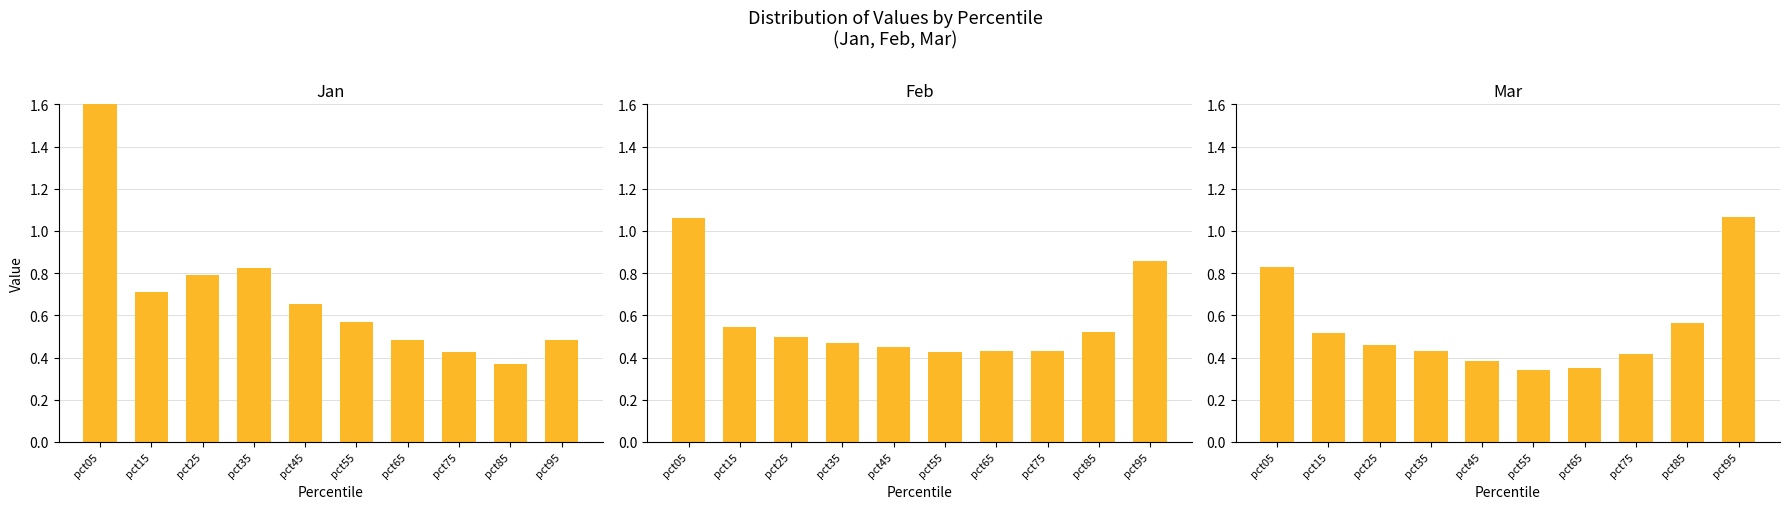

Does the chart contain stacked bars?

No